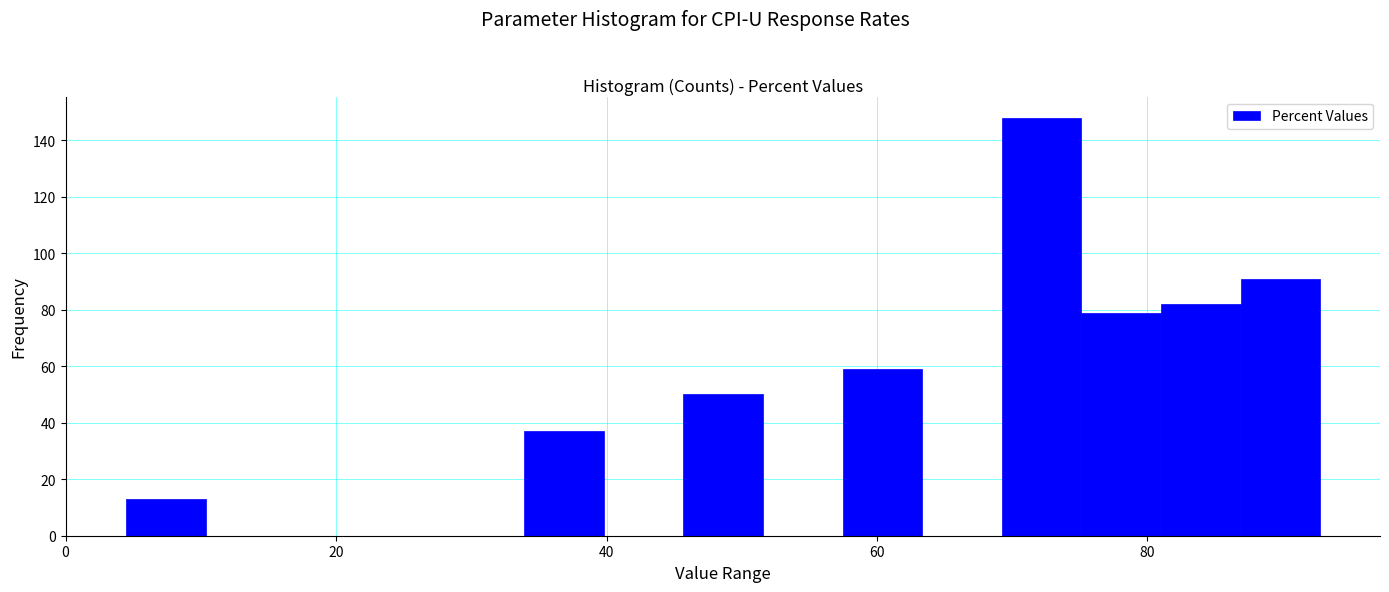

Read against the x-axis, roughly where is the centre of the tallest bar?

72